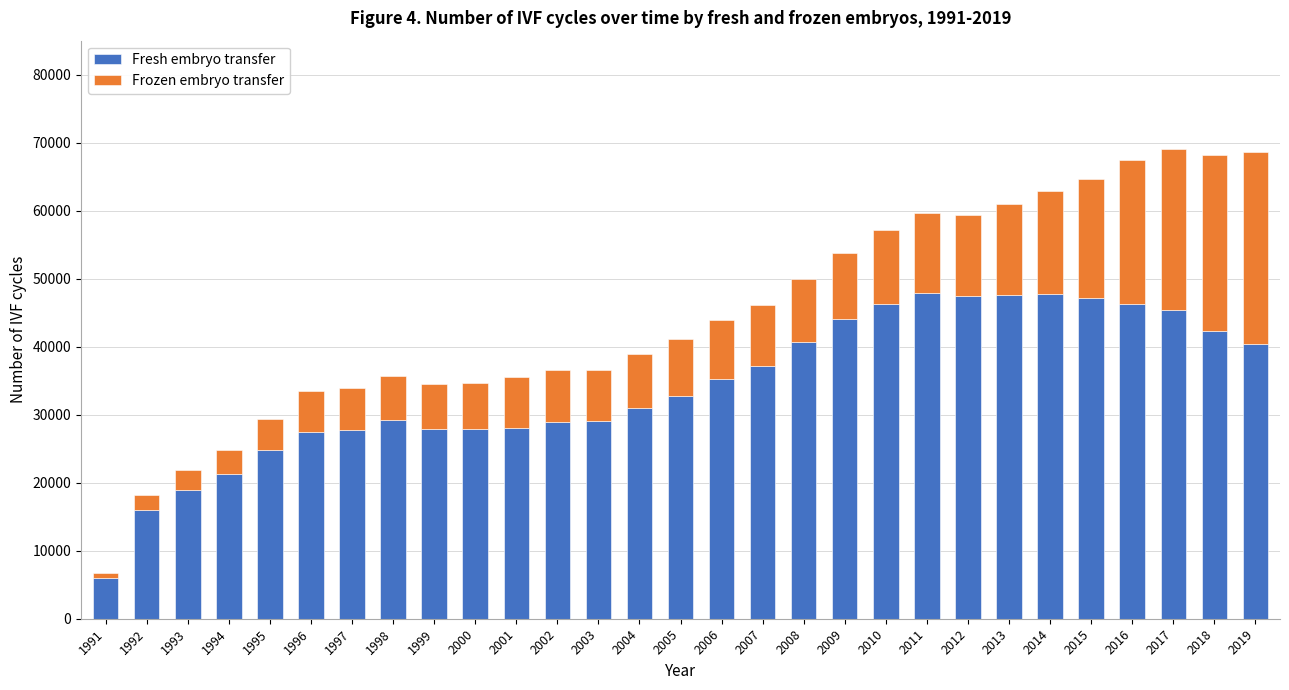

What is the lowest value of the Fresh embryo transfer series?

5955